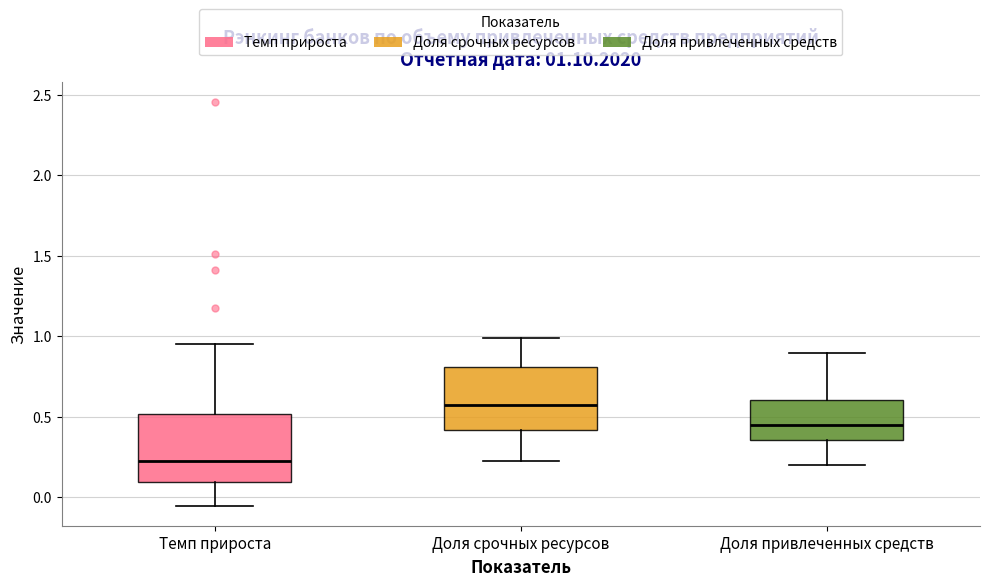

Where is the lower edge of the box for Доля срочных ресурсов on the y-axis? The values are not printed on the chart, so give them approximately, as read against the axis.

0.40